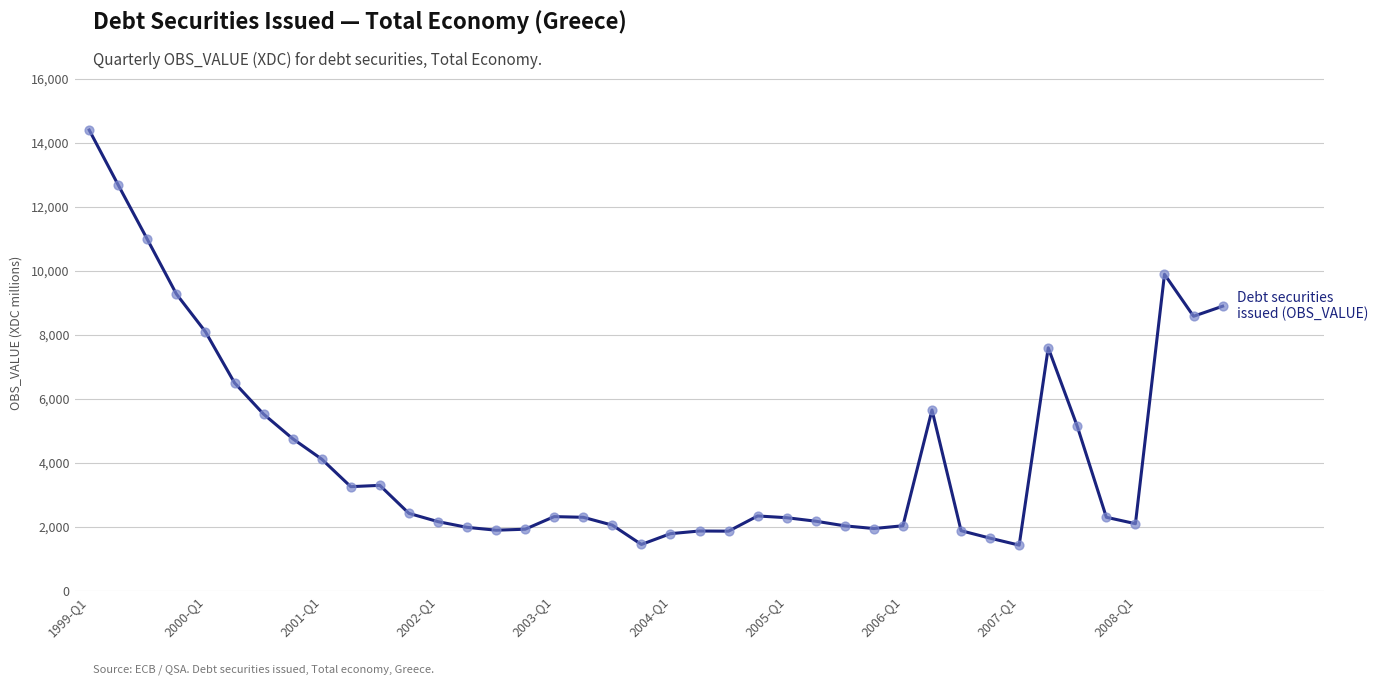

What is the greatest value displayed?

14398.3